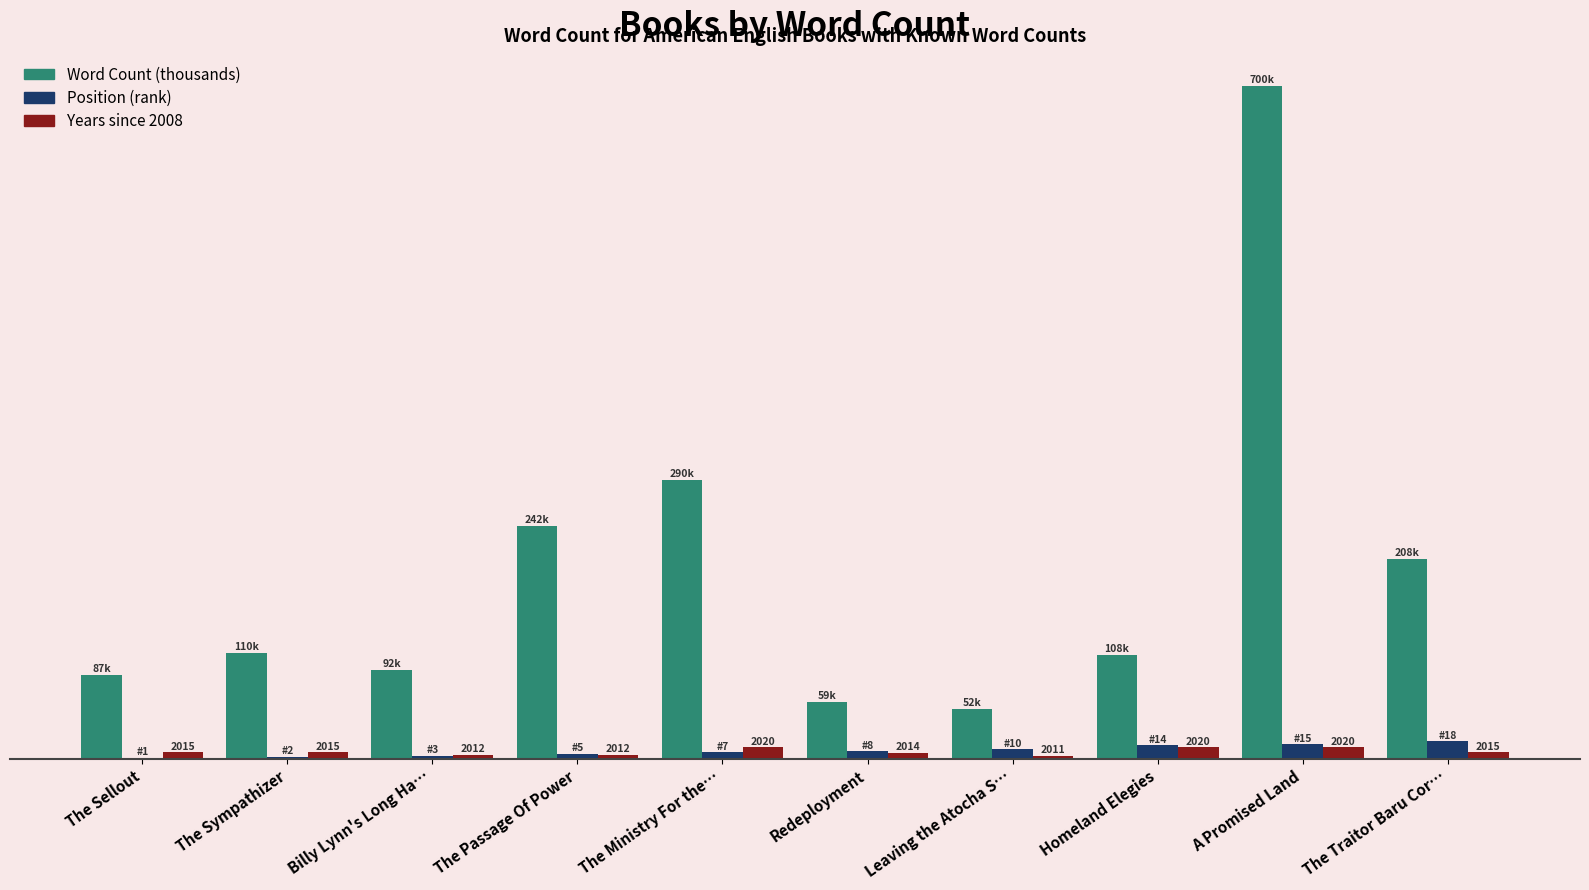

What is the label of the 10th bar from the right?

The Sellout